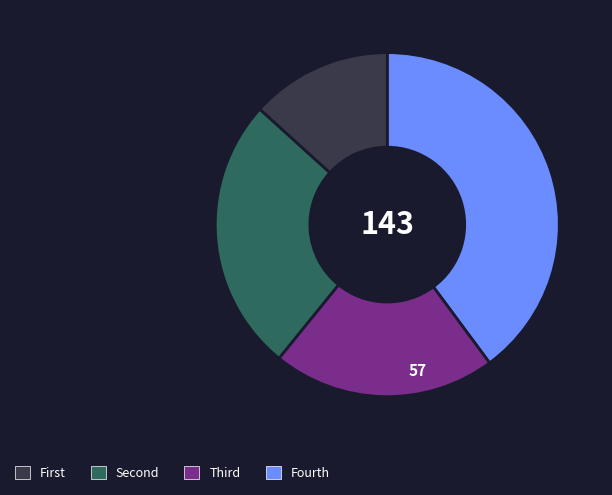

Is there any slice that represents more than half of the pie?

No